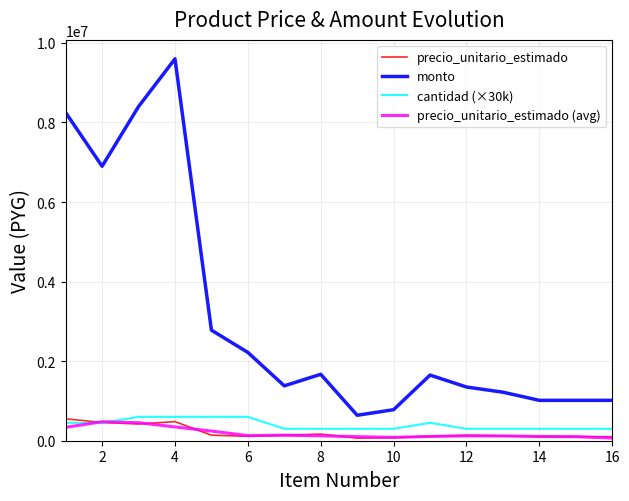

Which series has the widest spread of values?

monto